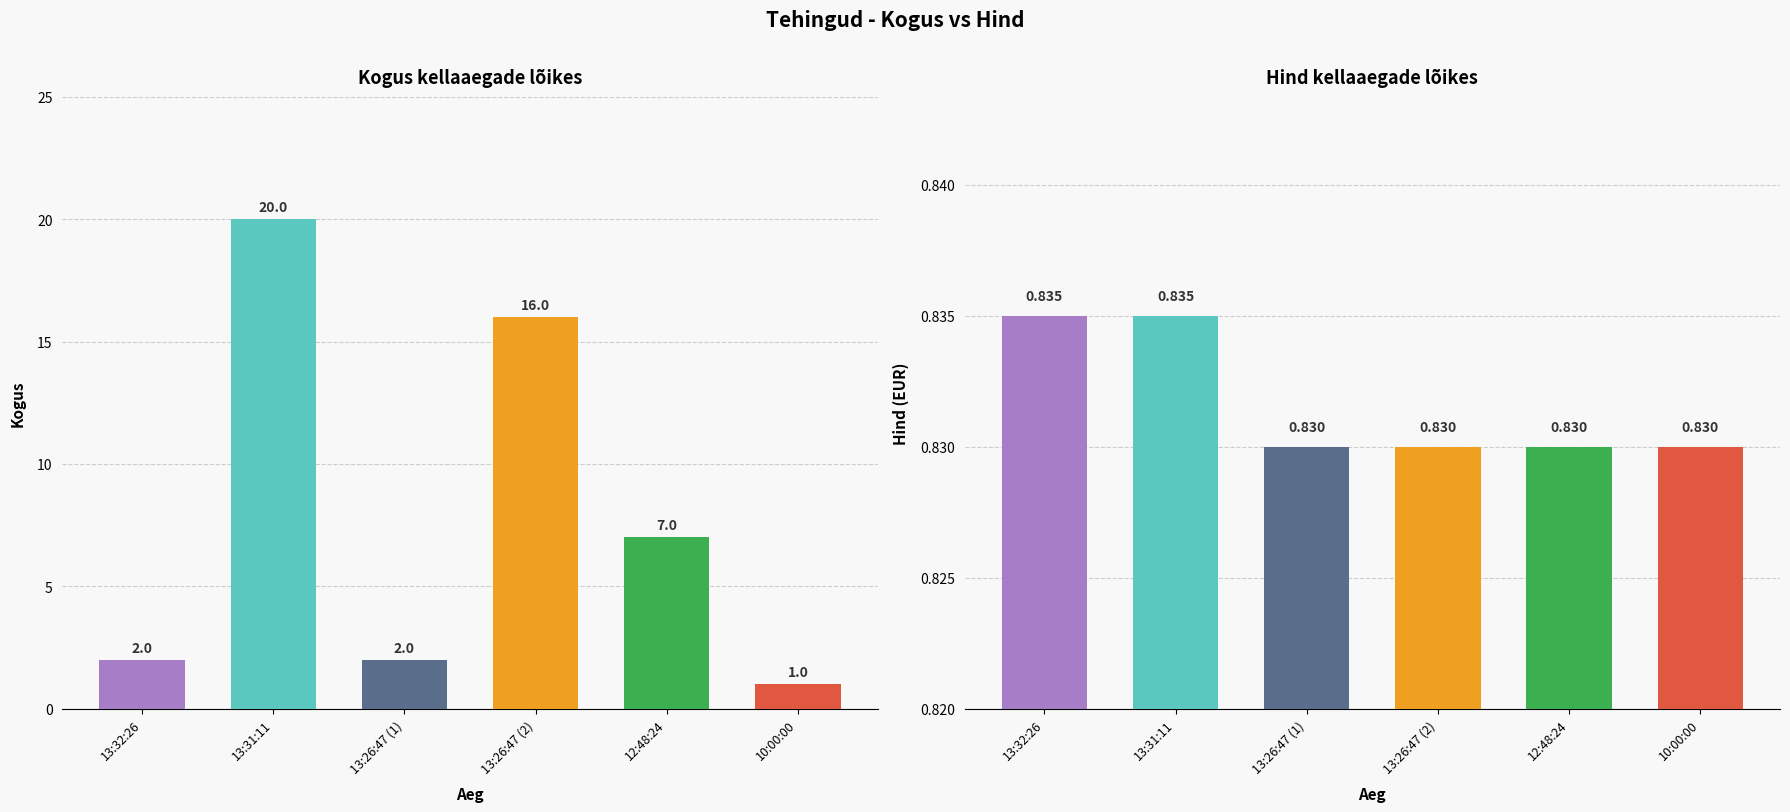

What are all the series names shown in the legend?

Kogus, Hind